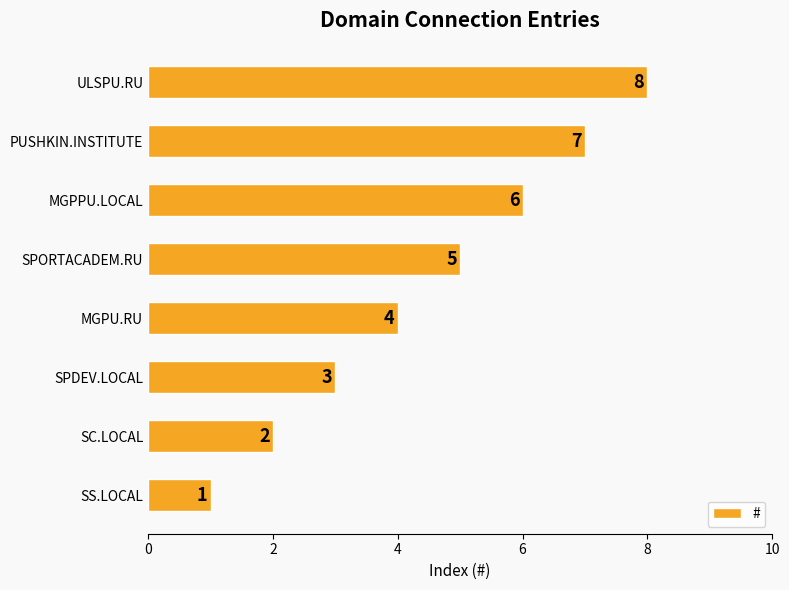

What is the smallest value displayed?

1